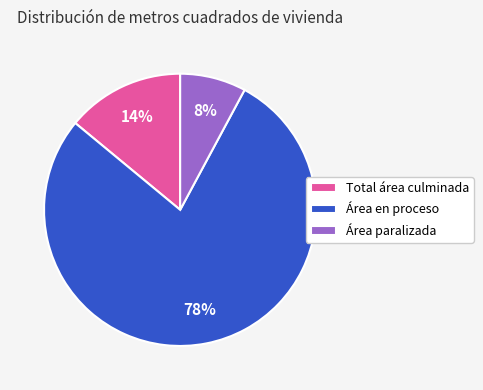

Rank the categories by value from highest to lowest.

Área en proceso, Total área culminada, Área paralizada